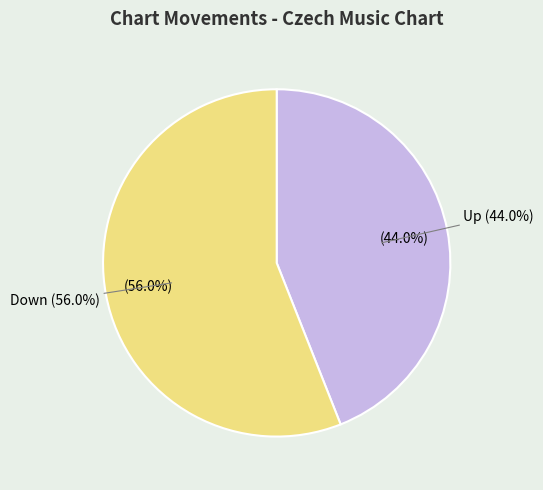

To the nearest percent, what is the combined percentage of Up and Down?

100%